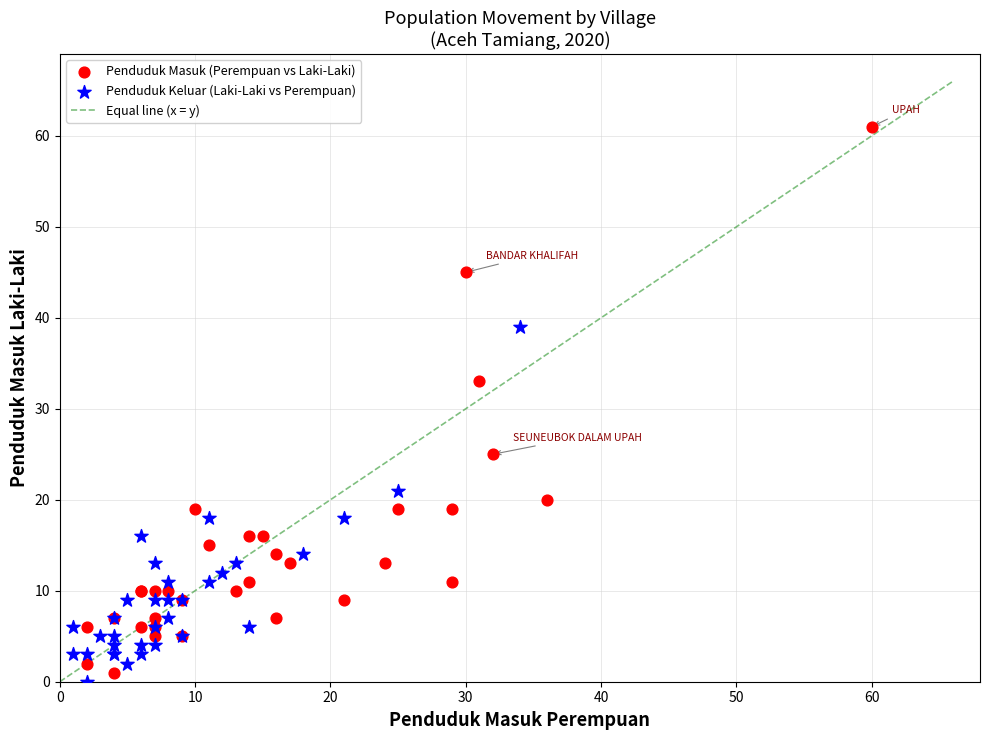

Which series has the widest spread of Y values?

Penduduk Masuk (Perempuan vs Laki-Laki)